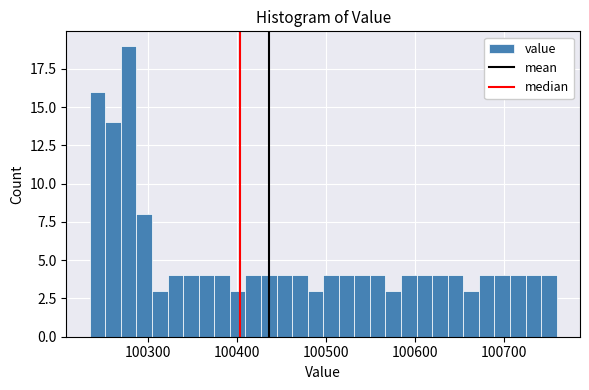

Read against the x-axis, roughly where is the centre of the tallest bar?

100280